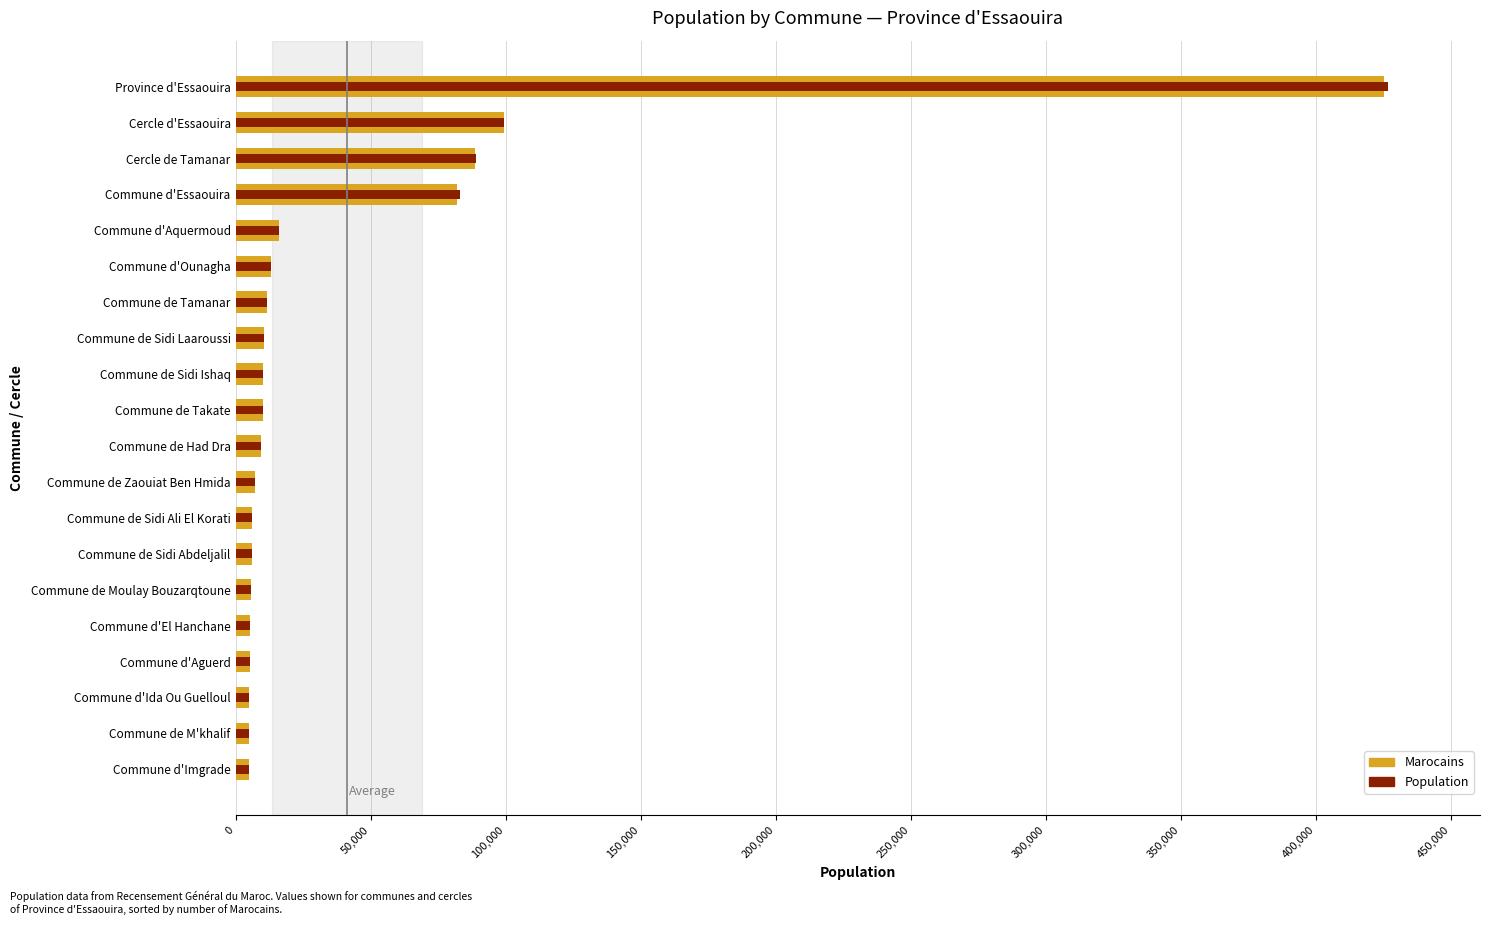

Which series changed the most between Commune de Moulay Bouzarqtoune and Cercle d'Essaouira?

Population